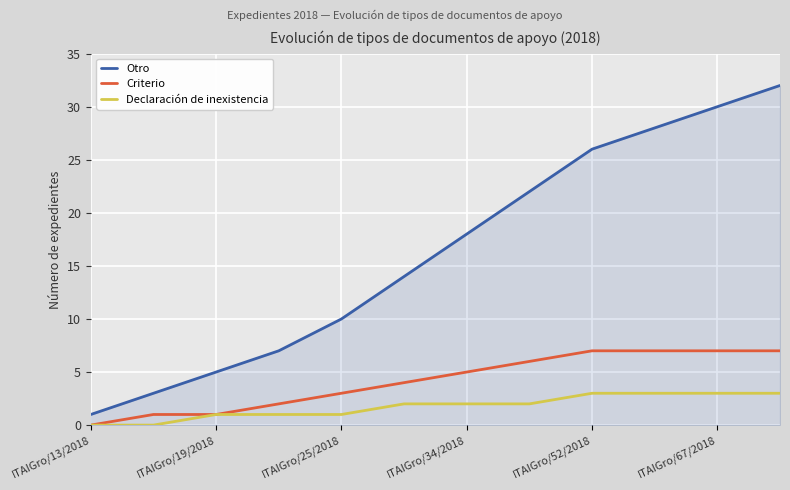

True or false: Otro has more than 0 points higher than both neighbors.

False